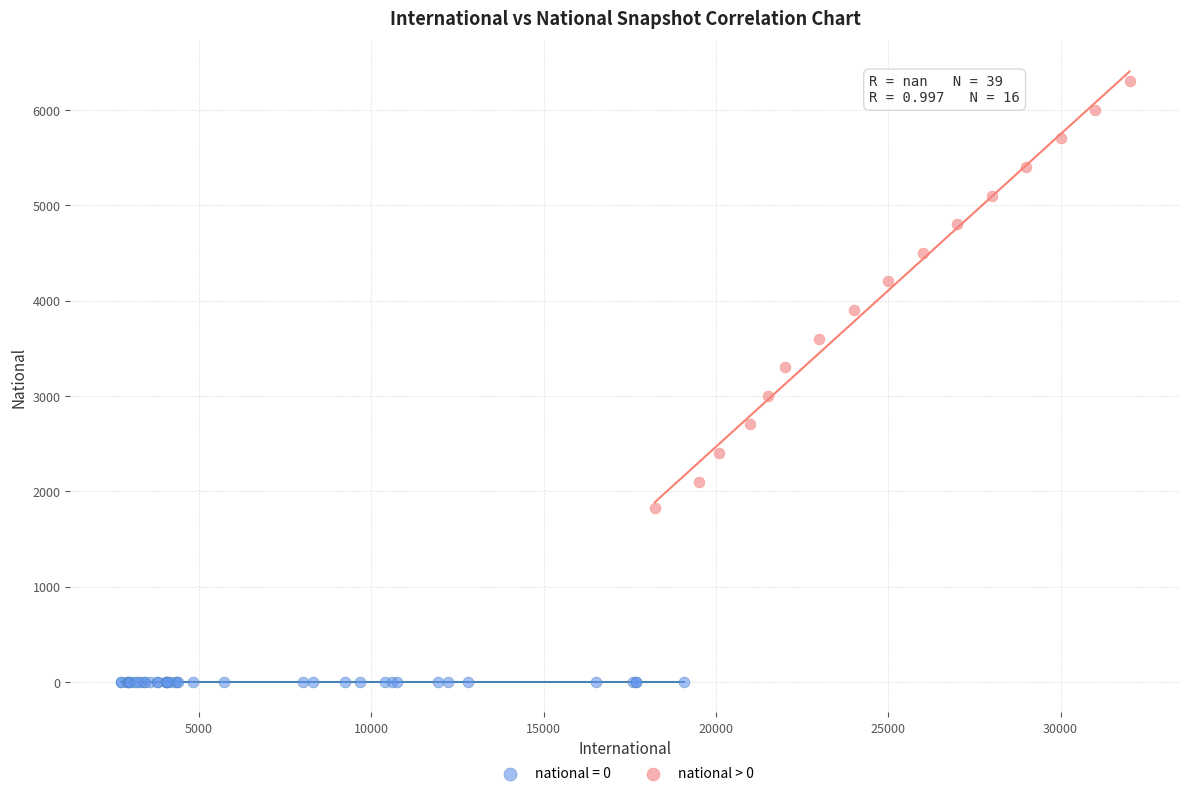

Which series reaches the minimum Y coordinate?

national = 0